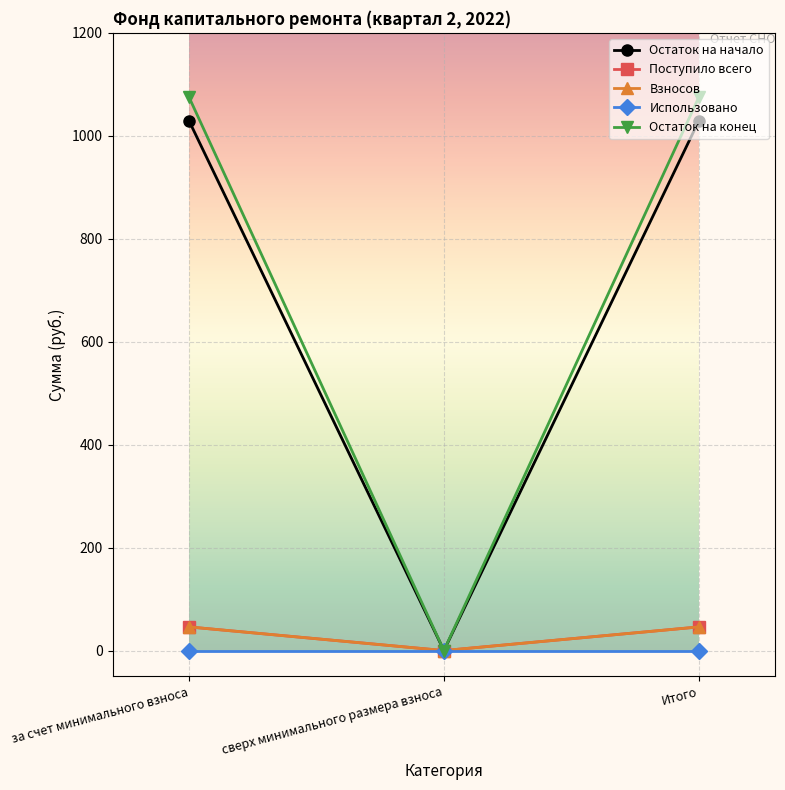

Is the value of Взносов at Итого greater than the value of Остаток на начало at за счет минимального взноса?

No